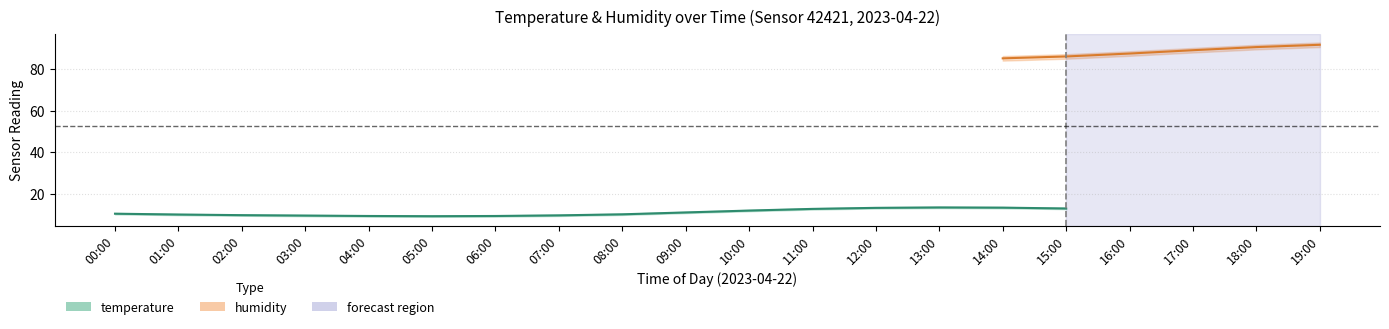

What is the label of the 5th point from the left?

04:00